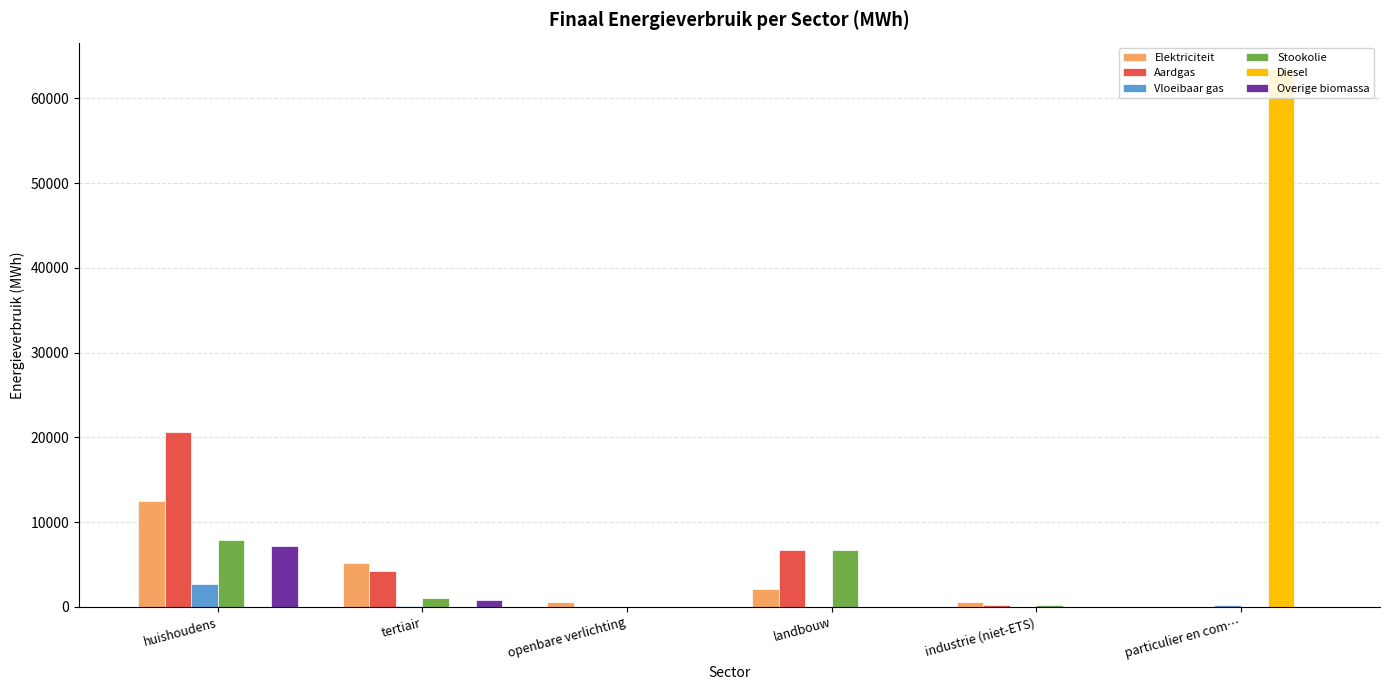

Which category has the highest value in the Diesel series?

particulier en com…